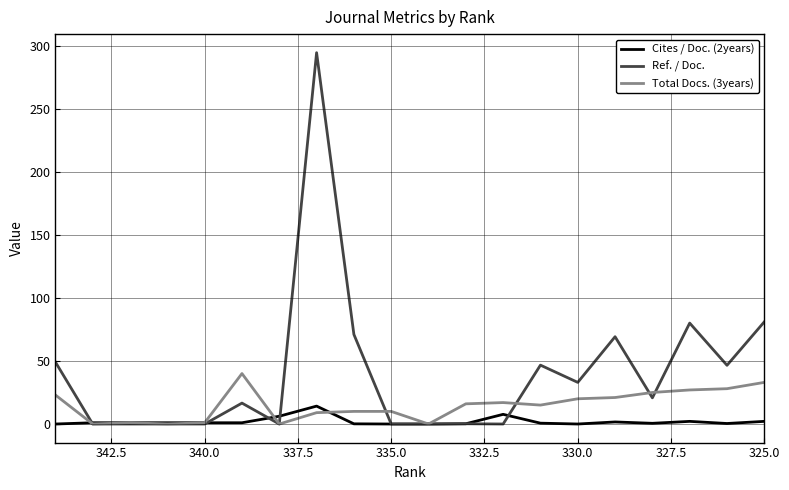

Which series has the largest total across all categories?

Ref. / Doc.